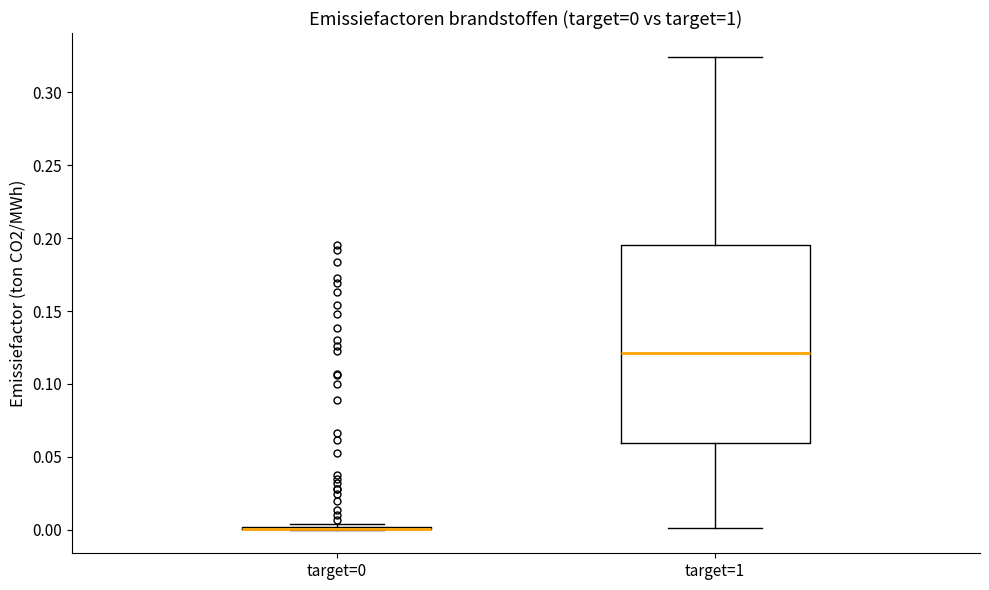

Comparing the boxes themselves (not the whiskers), which one is the tallest?

target=1